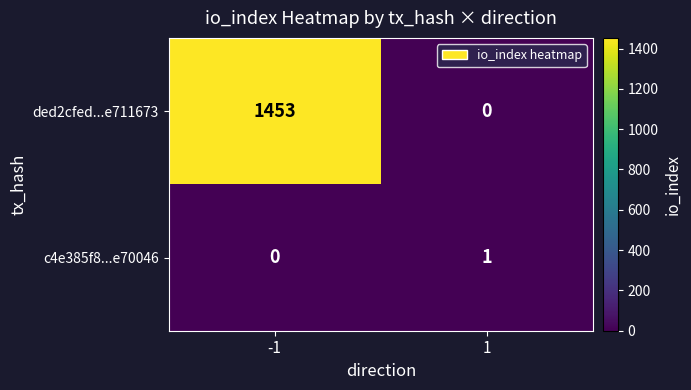

What is the maximum value shown in the chart?

1453